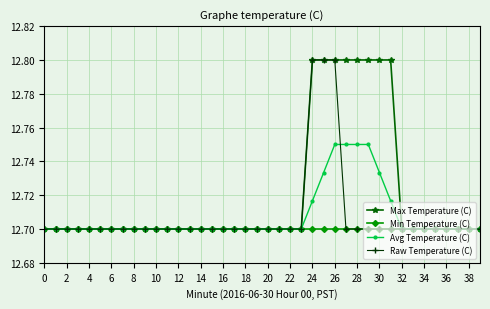

At how many categories does at least one series exceed 12?

40